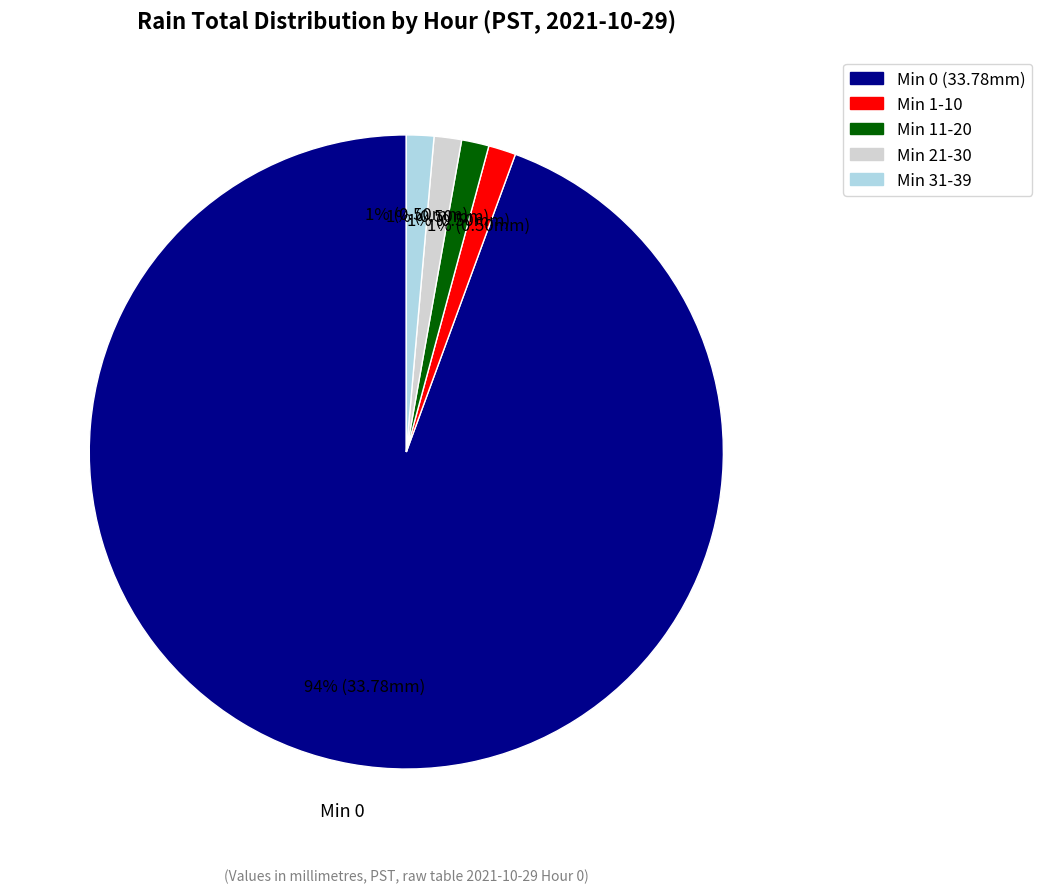

Between Min 1-10 and Min 0 (33.78mm), which is larger?

Min 0 (33.78mm)